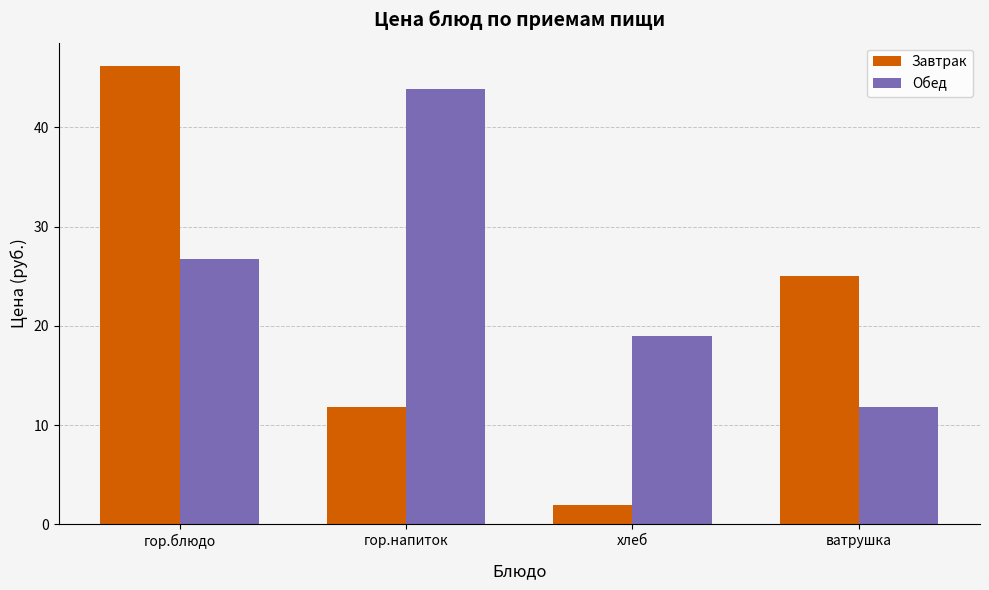

Is it true that Обед equals 43.9 at гор.напиток?

True